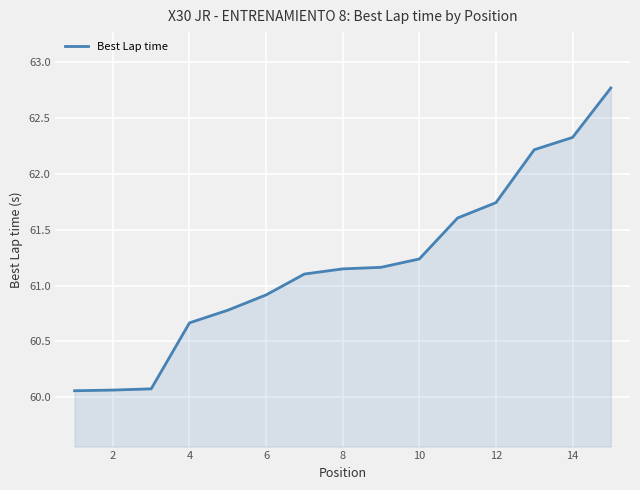

What is the greatest value displayed?

62.8